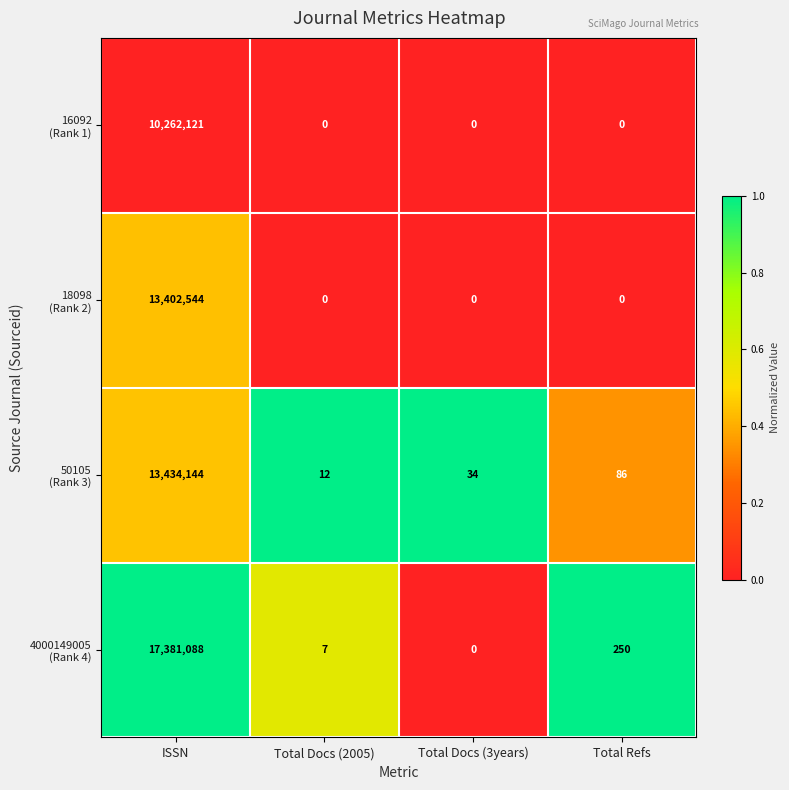

At which category does the chart reach its peak across all series?

ISSN